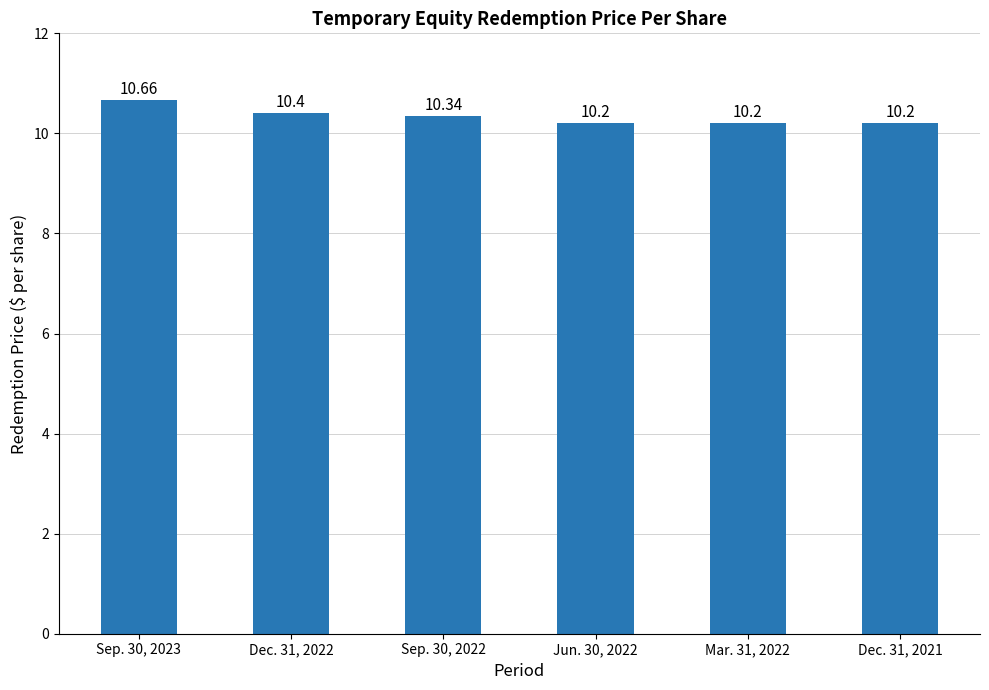

Between Mar. 31, 2022 and Sep. 30, 2022, which is larger?

Sep. 30, 2022